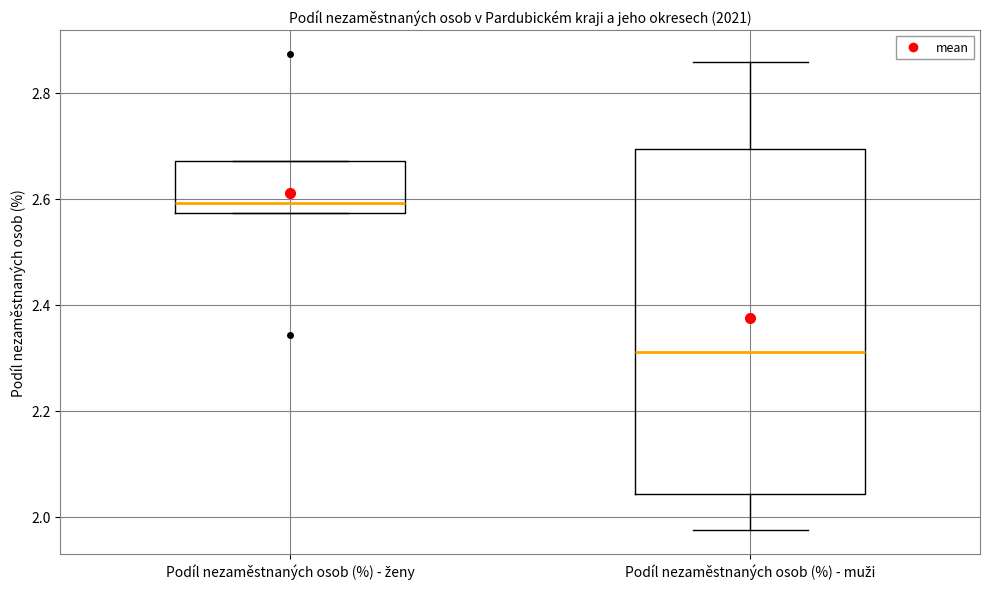

Where does the median line of the box for Podíl nezaměstnaných osob (%) - muži sit on the y-axis? The values are not printed on the chart, so give them approximately, as read against the axis.

2.32